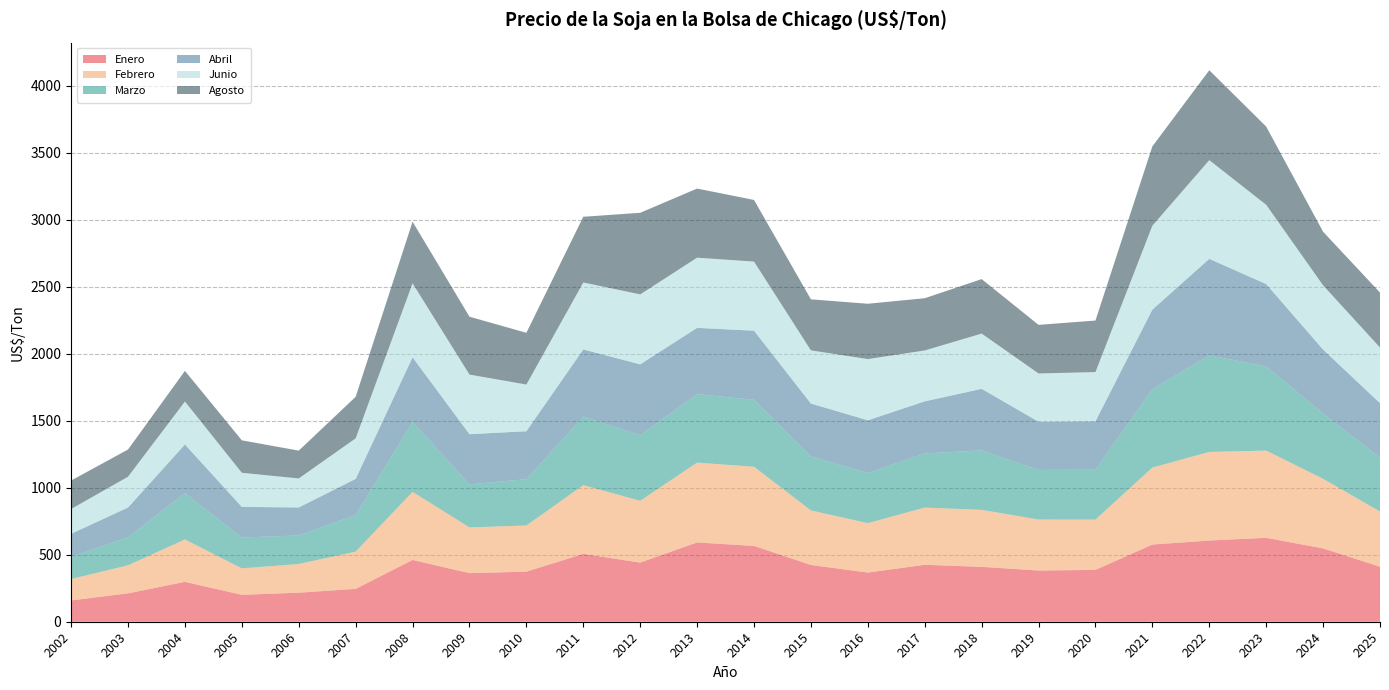

Reading left to right, transcribe all the data shown in this chart.

Enero: 2002=159.0	2003=211.9	2004=297.7	2005=200.8	2006=216.8	2007=245.4	2008=461.4	2009=362.8	2010=373.8	2011=506.8	2012=441.6	2013=592.0	2014=566.0	2015=424.0	2016=367.0	2017=425.2	2018=409.7	2019=382.4	2020=387.1	2021=576.3	2022=606.2	2023=626.6	2024=547.4	2025=410.8
Febrero: 2002=160.2	2003=209.6	2004=316.6	2005=197.6	2006=214.4	2007=278.0	2008=508.2	2009=341.3	2010=344.7	2011=512.7	2012=461.6	2013=596.0	2014=591.0	2015=407.0	2016=369.0	2017=427.0	2018=425.4	2019=380.8	2020=375.6	2021=574.8	2022=661.6	2023=651.1	2024=519.8	2025=412.1
Marzo: 2002=166.0	2003=209.6	2004=345.6	2005=230.1	2006=213.2	2007=272.7	2008=521.8	2009=321.7	2010=345.9	2011=512.1	2012=489.2	2013=511.0	2014=500.0	2015=403.0	2016=375.0	2017=404.0	2018=443.8	2019=369.9	2020=372.3	2021=585.2	2022=720.6	2023=628.4	2024=487.5	2025=401.1
Abril: 2002=171.2	2003=221.7	2004=363.5	2005=228.8	2006=208.9	2007=270.4	2008=482.8	2009=374.4	2010=358.0	2011=501.5	2012=529.3	2013=495.0	2014=516.0	2015=395.0	2016=393.0	2017=389.0	2018=459.9	2019=360.3	2020=361.3	2021=593.9	2022=720.8	2023=614.9	2024=477.3	2025=407.6
Junio: 2002=185.4	2003=229.8	2004=320.7	2005=254.8	2006=216.5	2007=302.8	2008=552.5	2009=445.1	2010=348.5	2011=499.8	2012=522.3	2013=524.0	2014=516.0	2015=397.0	2016=457.0	2017=380.0	2018=412.6	2019=360.3	2020=367.8	2021=626.7	2022=737.1	2023=591.9	2024=479.7	2025=415.7
Agosto: 2002=212.2	2003=203.1	2004=228.7	2005=242.3	2006=207.6	2007=309.9	2008=460.0	2009=432.1	2010=386.2	2011=490.7	2012=609.0	2013=516.0	2014=460.0	2015=381.0	2016=413.0	2017=390.0	2018=406.5	2019=362.7	2020=384.6	2021=592.0	2022=671.1	2023=583.9	2024=400.1	2025=410.1